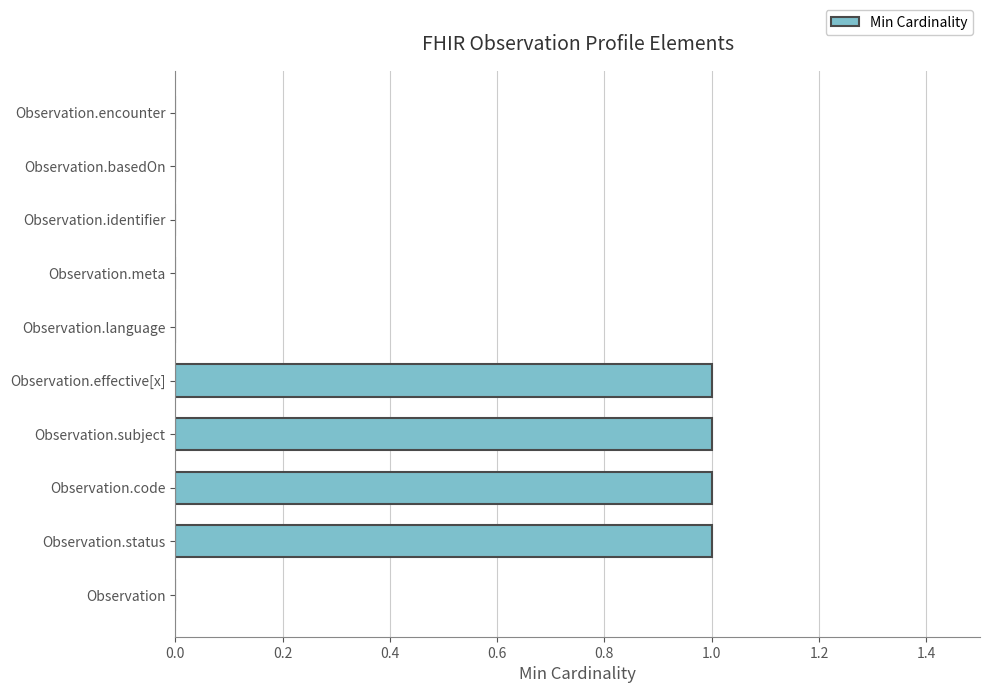

Between Observation.basedOn and Observation.effective[x], which is larger?

Observation.effective[x]